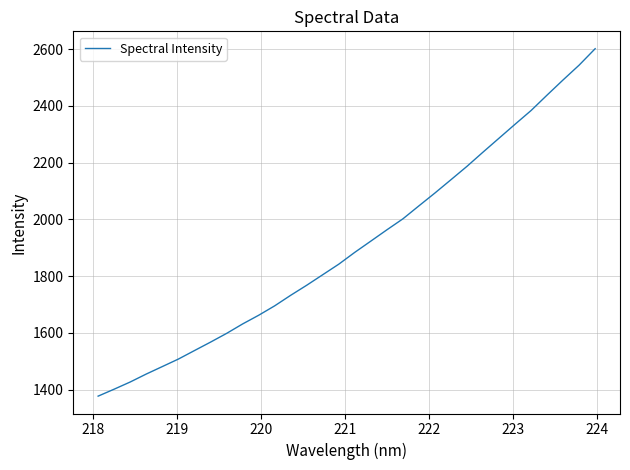

How many lines are shown in the chart?

1